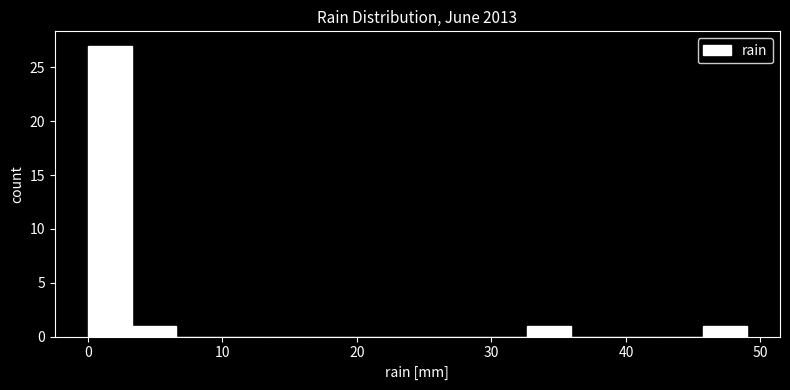

Around what value on the x-axis is the tallest bar? Give the approximate position of its centre, as read against the axis.

2